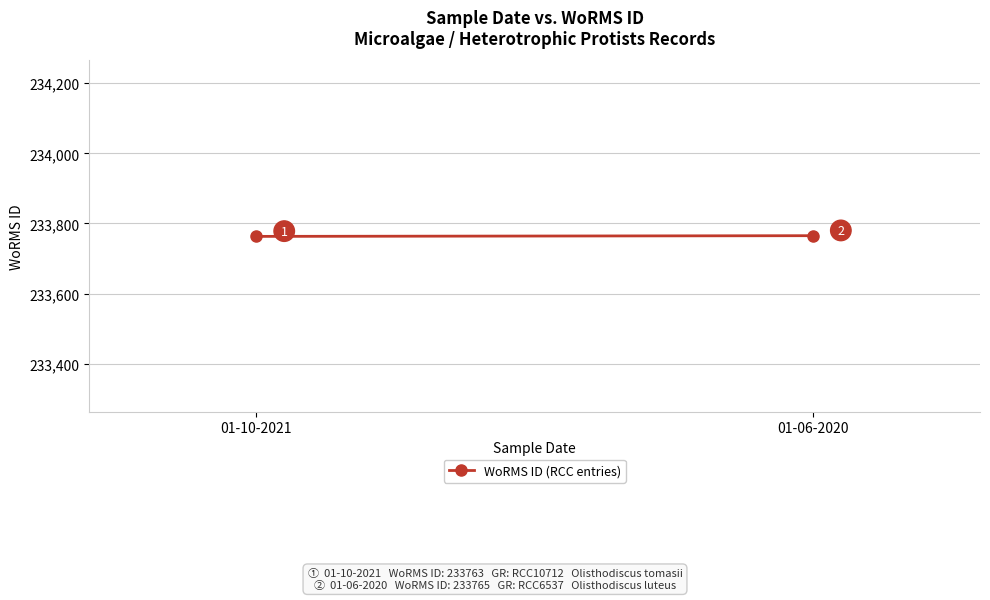

What is the label of the 2nd point from the right?

01-10-2021